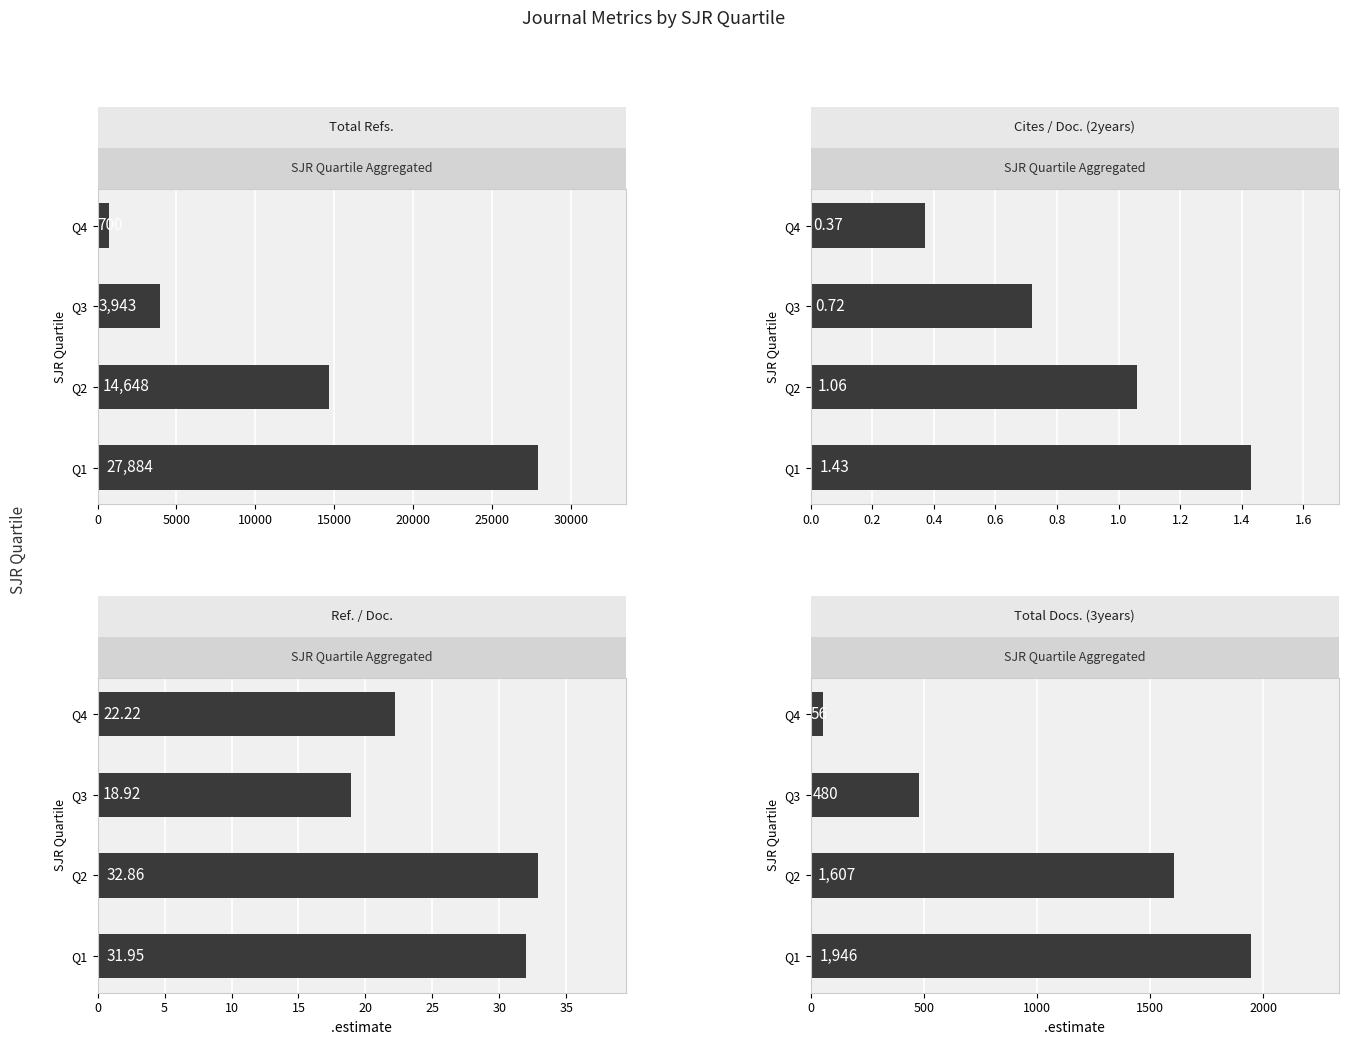

How many bars are there in total?

16